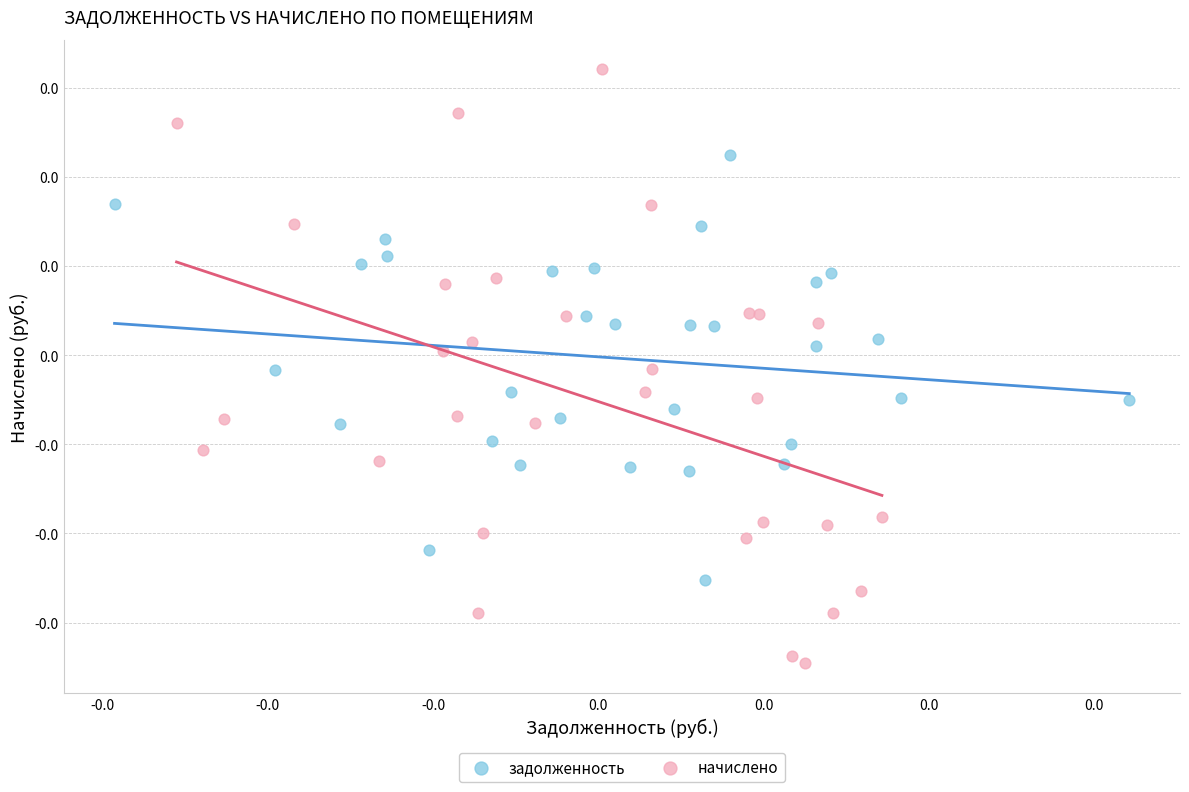

Which series reaches the minimum Y coordinate?

начислено